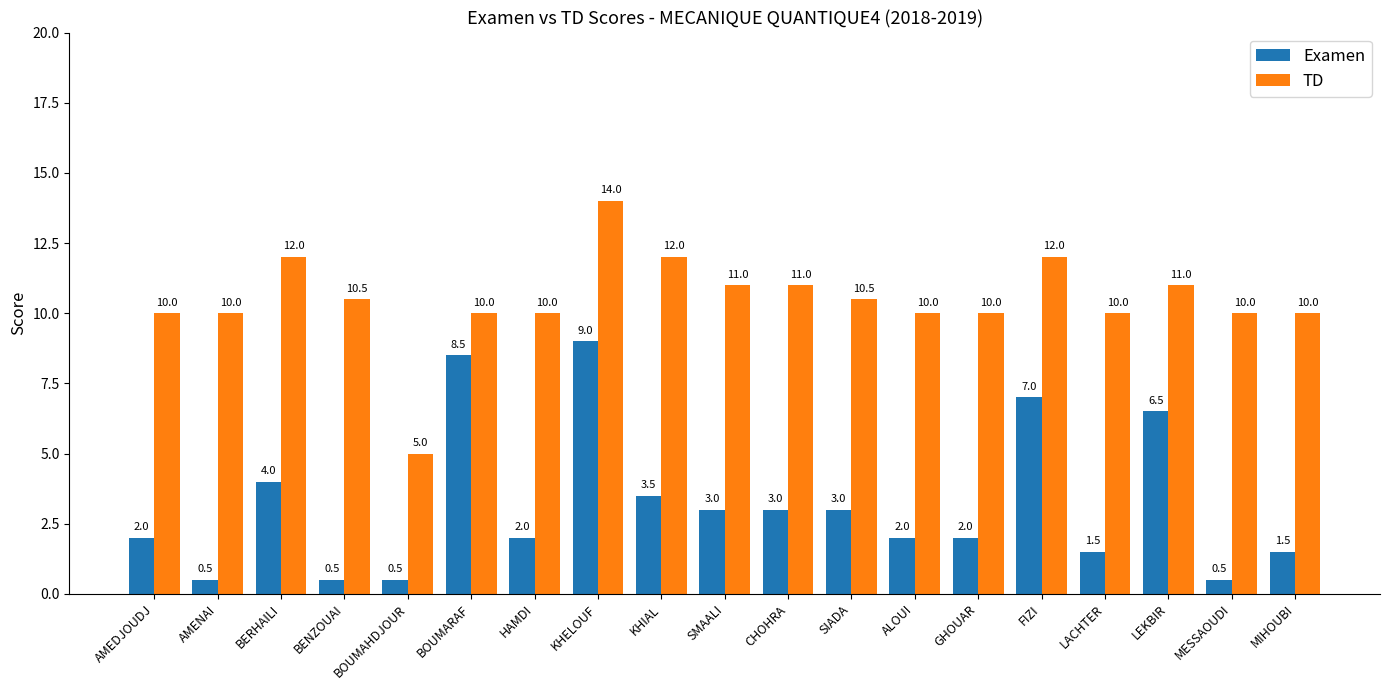

Which series changed the most between FIZI and LACHTER?

Examen